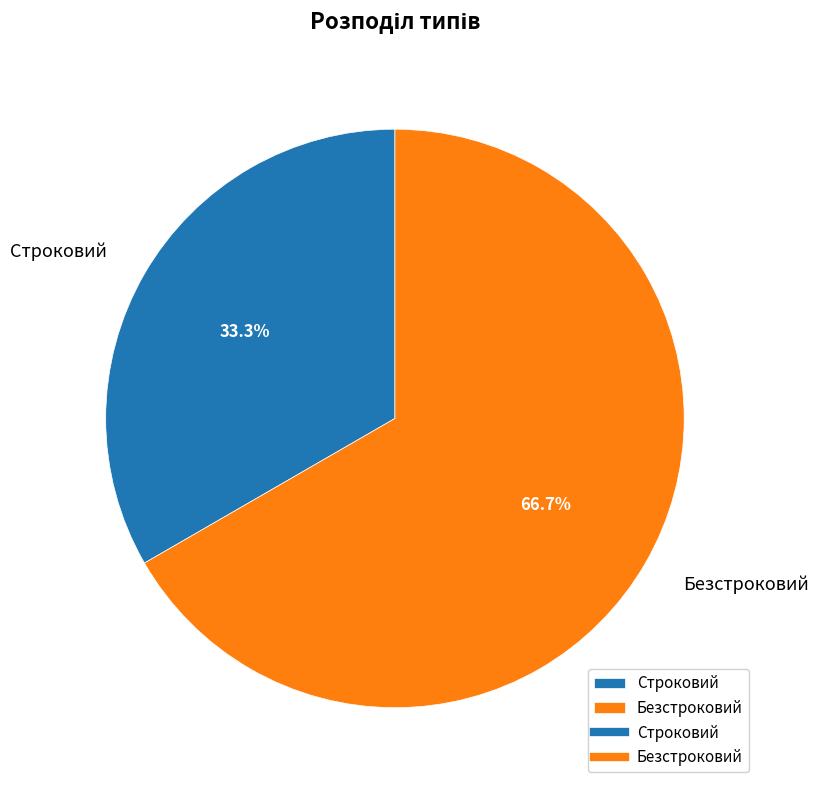

Which category has the biggest portion of the pie?

Безстроковий